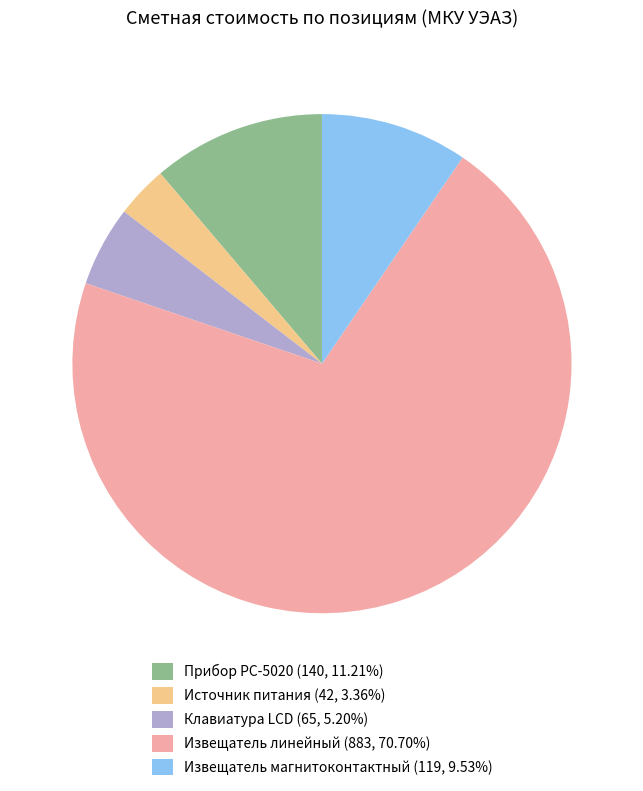

Count the number of slices in the pie.

5